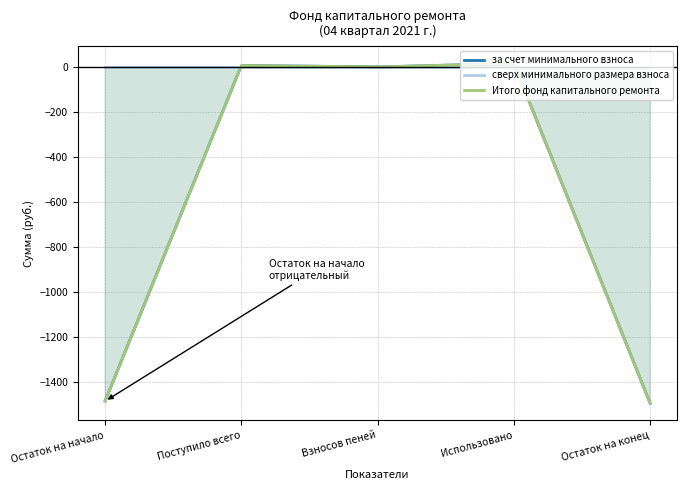

What is the approximate value of за счет минимального взноса at Остаток на начало?

-1484.1